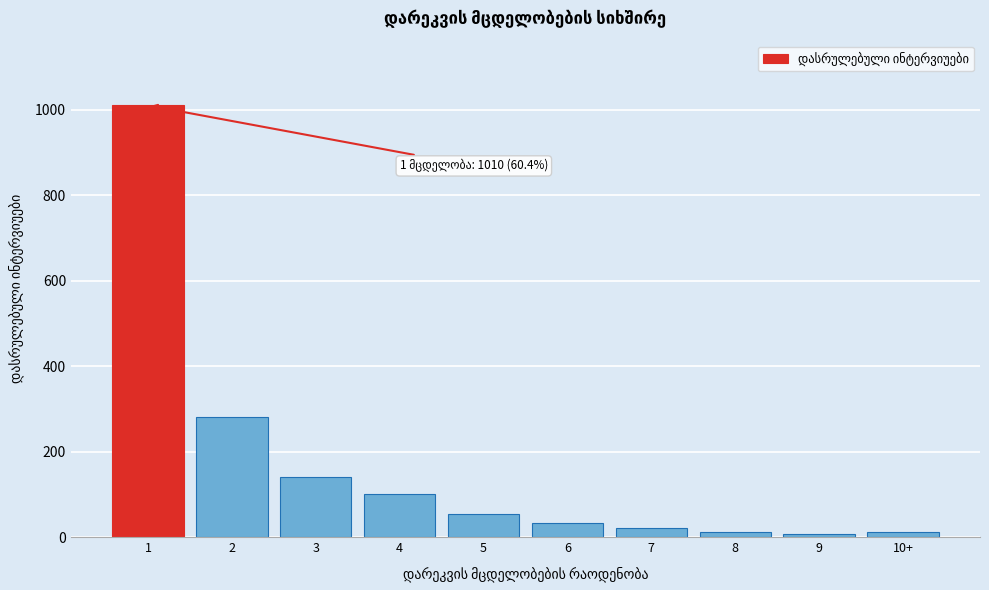

What is the difference between the maximum and second lowest values?

999